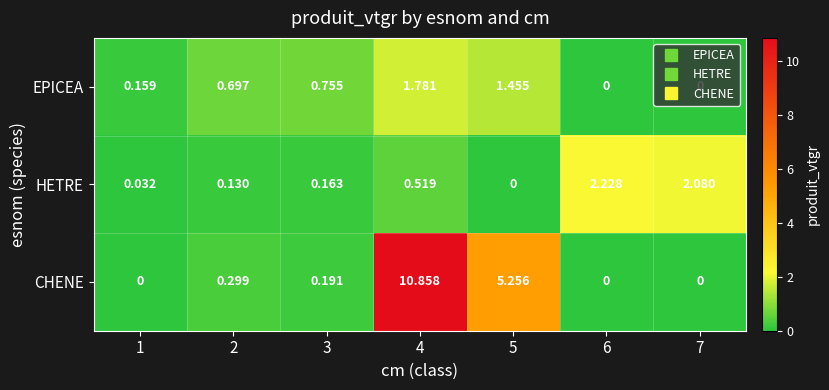

Rank the series at 5 from lowest to highest value.

HETRE, EPICEA, CHENE